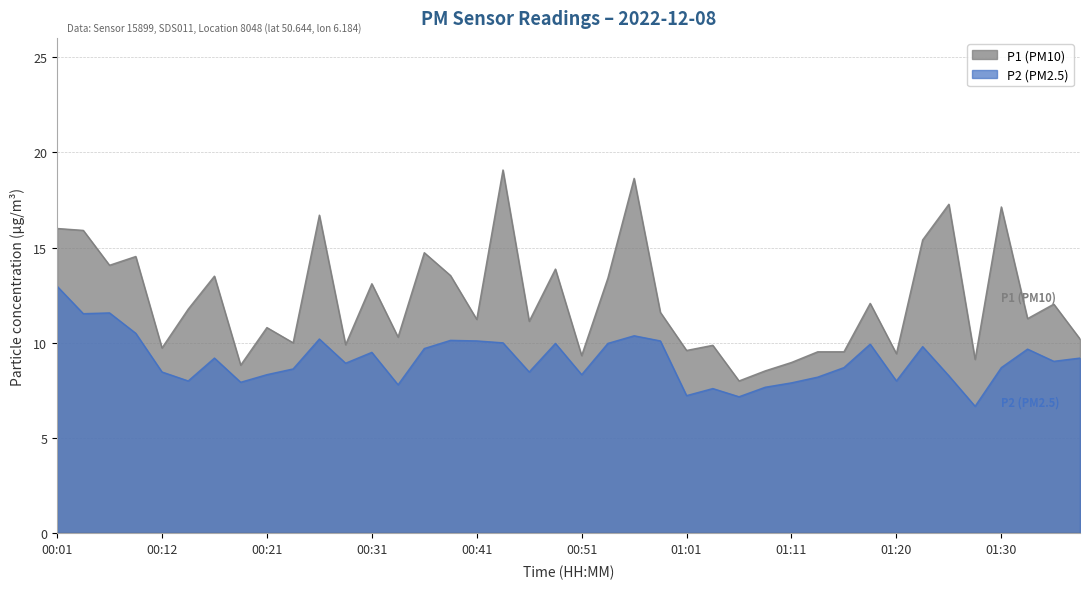

What is the sum of all P2 values?

364.4